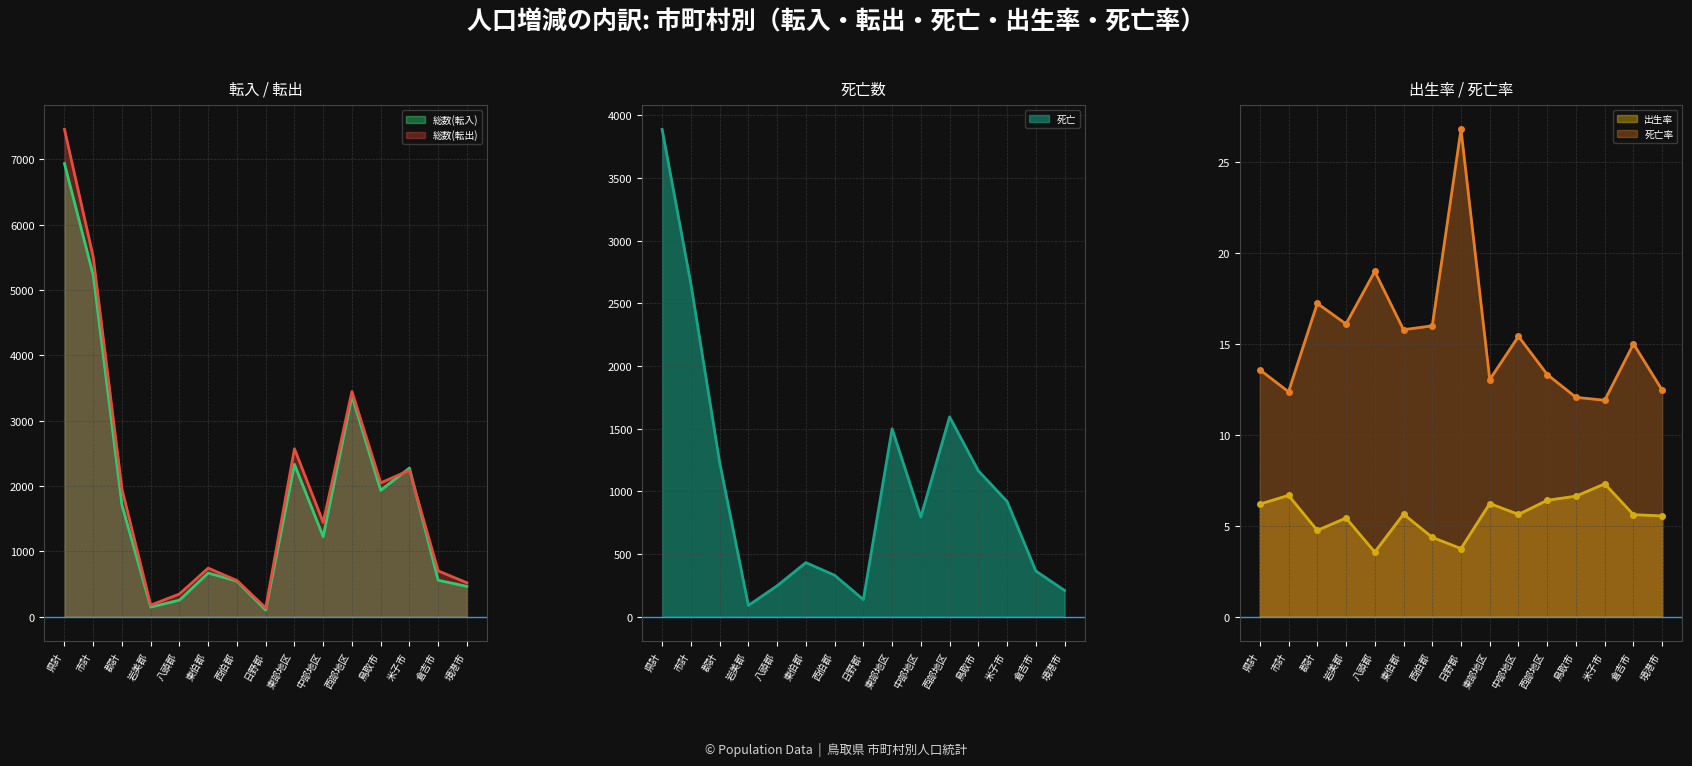

Reading right to left, what are all the values shown in this chart?

総数(転入): 463.0	557.0	2275.0	1934.0	3379.0	1225.0	2333.0	99.0	542.0	668.0	253.0	146.0	1708.0	5229.0	6937.0
総数(転出): 519.0	700.0	2241.0	2048.0	3447.0	1443.0	2571.0	134.0	553.0	743.0	347.0	176.0	1953.0	5508.0	7461.0
死亡: 209.0	364.0	919.0	1163.0	1594.0	795.0	1498.0	136.0	330.0	431.0	246.0	89.0	1232.0	2655.0	3887.0
出生率: 5.5	5.6	7.3	6.6	6.4	5.6	6.2	3.7	4.4	5.6	3.5	5.4	4.7	6.7	6.2
死亡率: 12.4	15.0	11.9	12.1	13.3	15.4	13.0	26.8	16.0	15.8	19.0	16.1	17.2	12.4	13.6